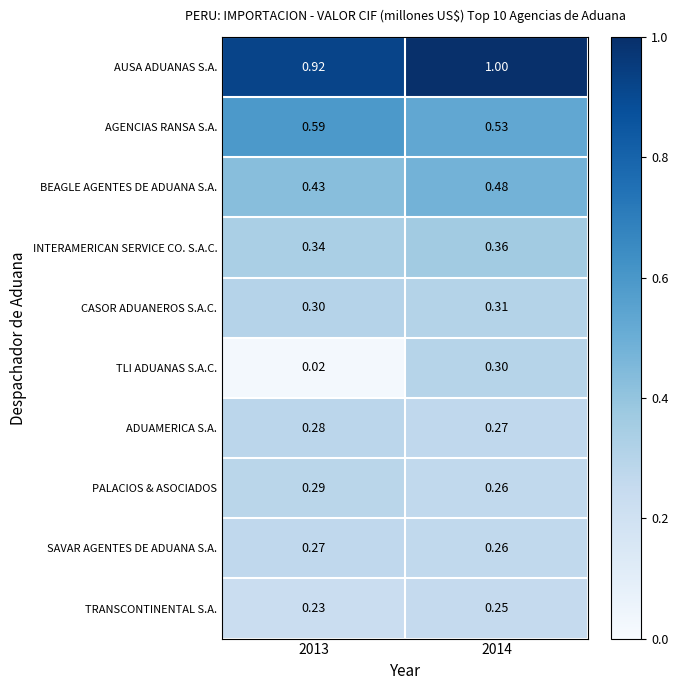

Which series changed the most between 2013 and 2014?

TLI ADUANAS S.A.C.